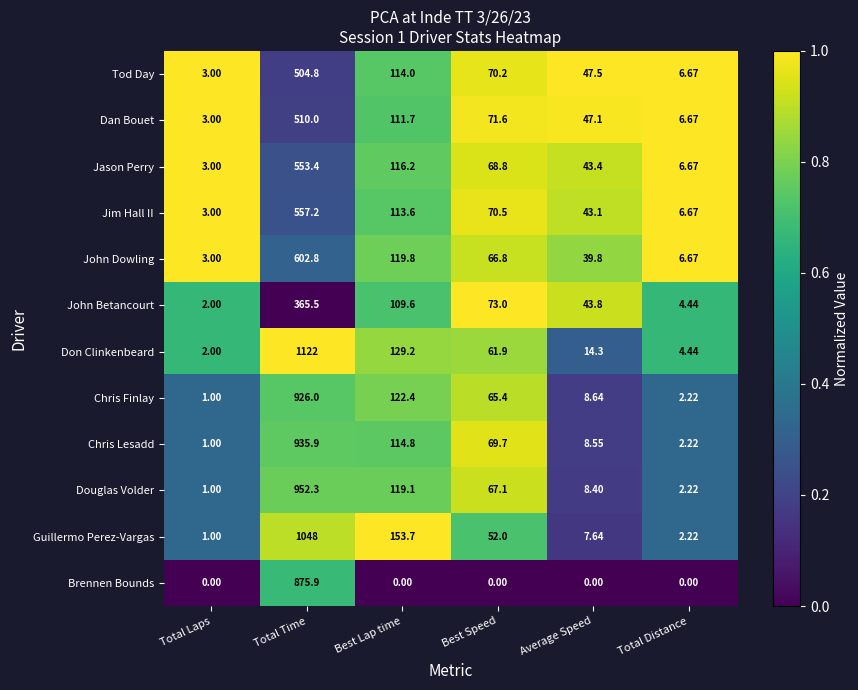

List the labels in order of Jason Perry value, smallest first.

Total Laps, Total Distance, Average Speed, Best Speed, Best Lap time, Total Time